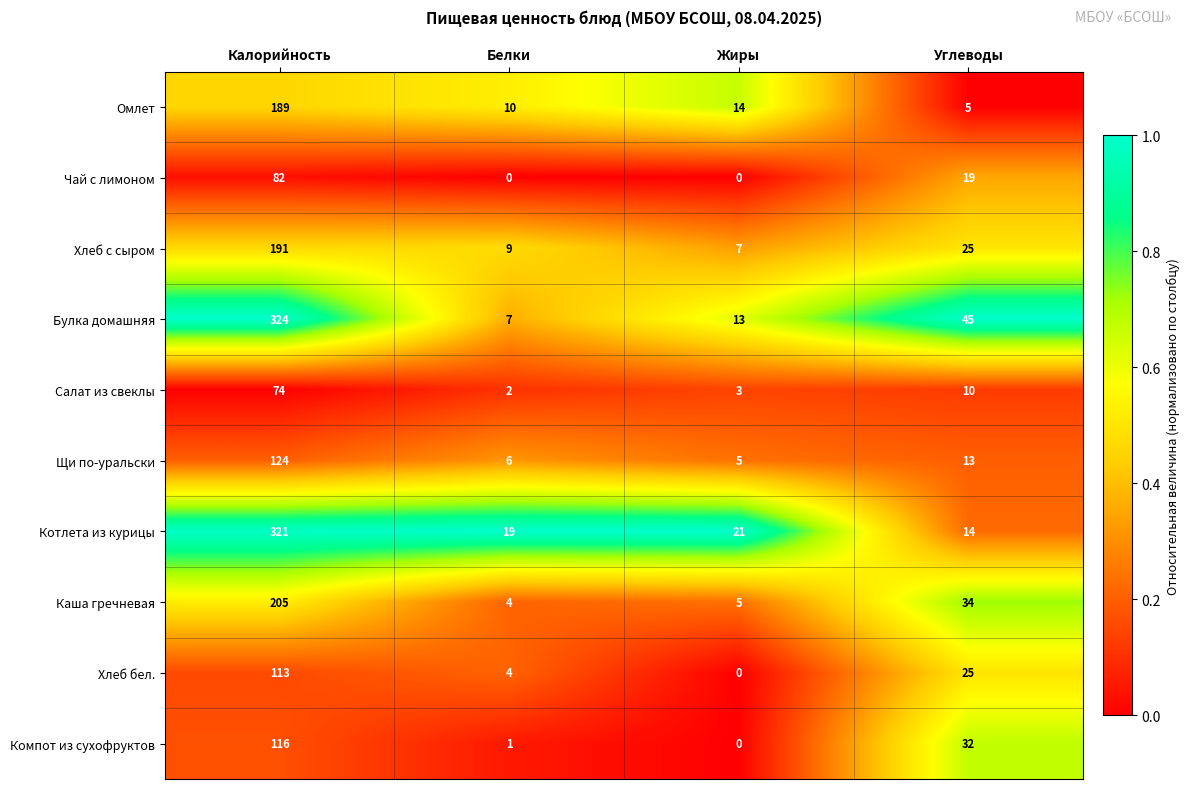

Is the value of Каша гречневая at Углеводы greater than the value of Котлета из курицы at Белки?

Yes